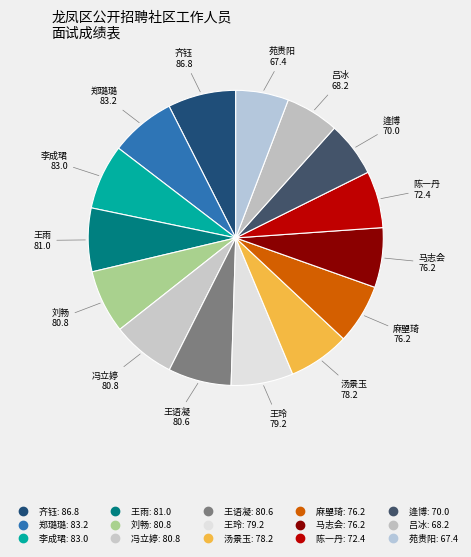

What is the ratio of the value at 冯立婷 to the value at 陈一丹?

1.1